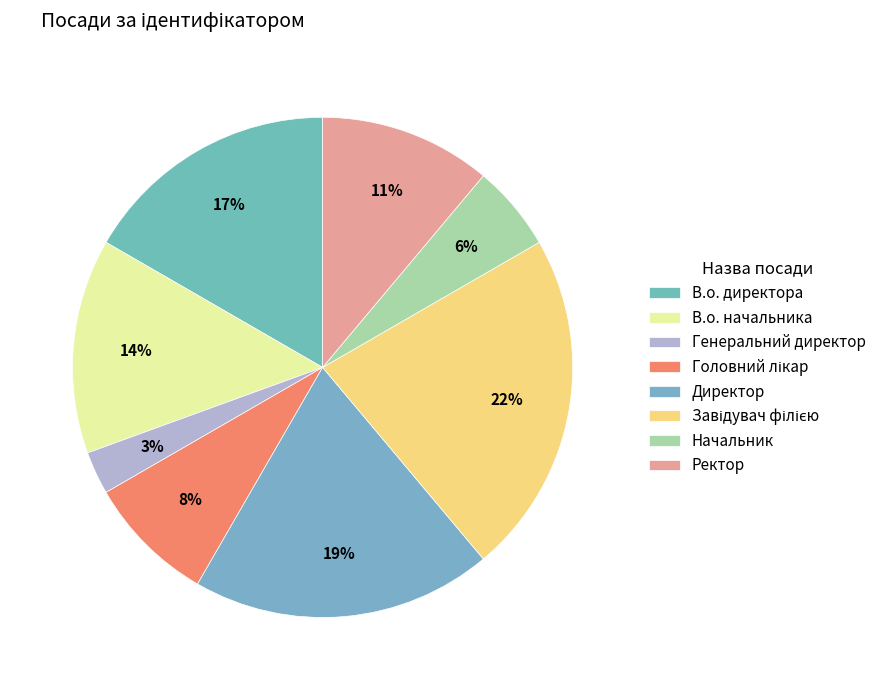

To the nearest percent, what portion does Головний лікар represent?

8%